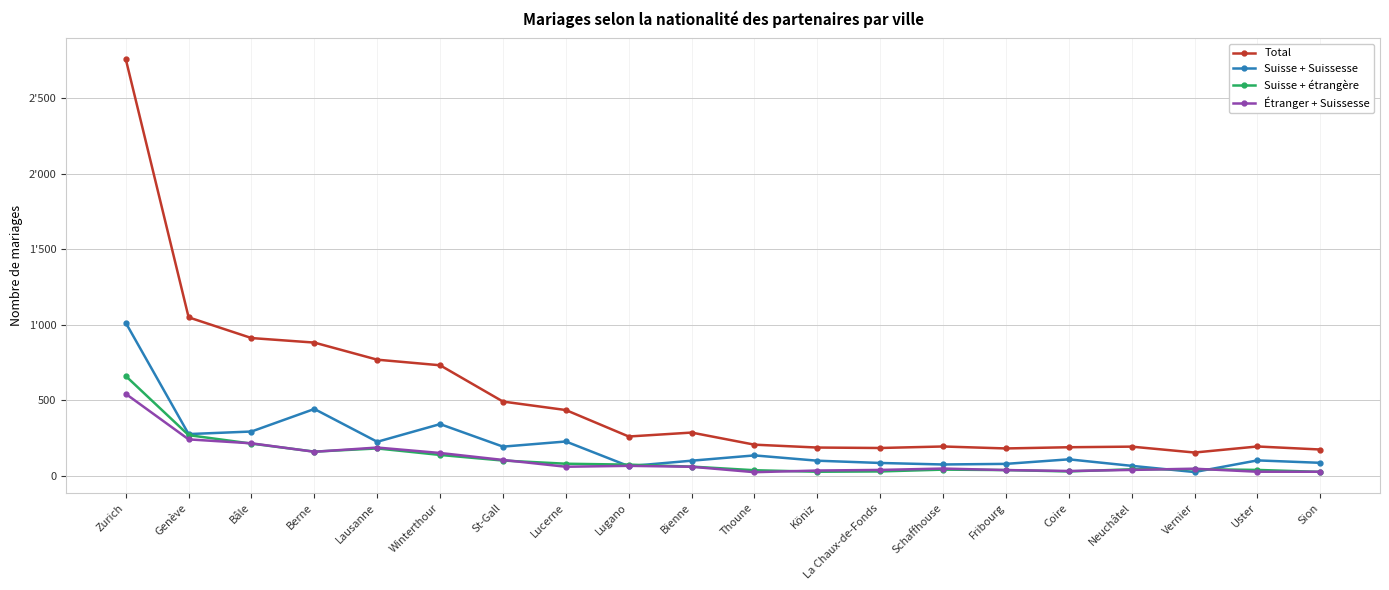

What is the value of the Suisse + Suissesse point at the 15th from the left?

80